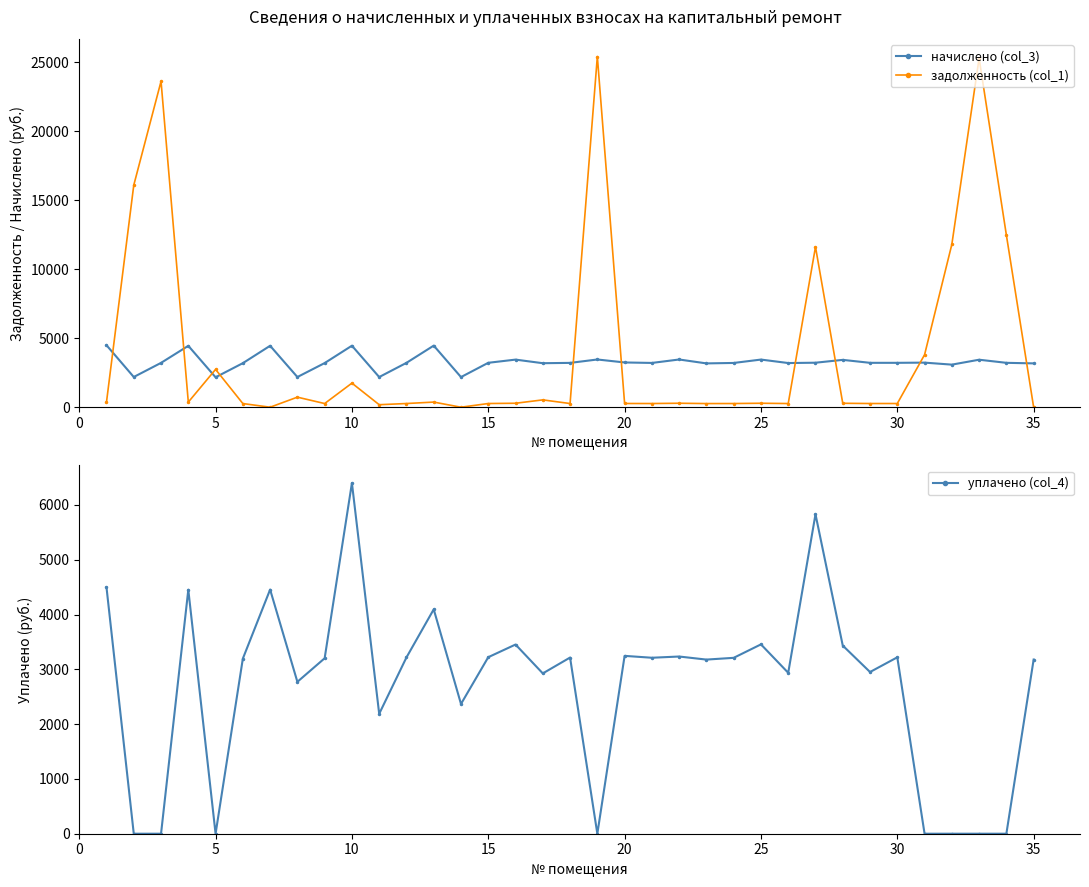

How many lines are shown in the chart?

3